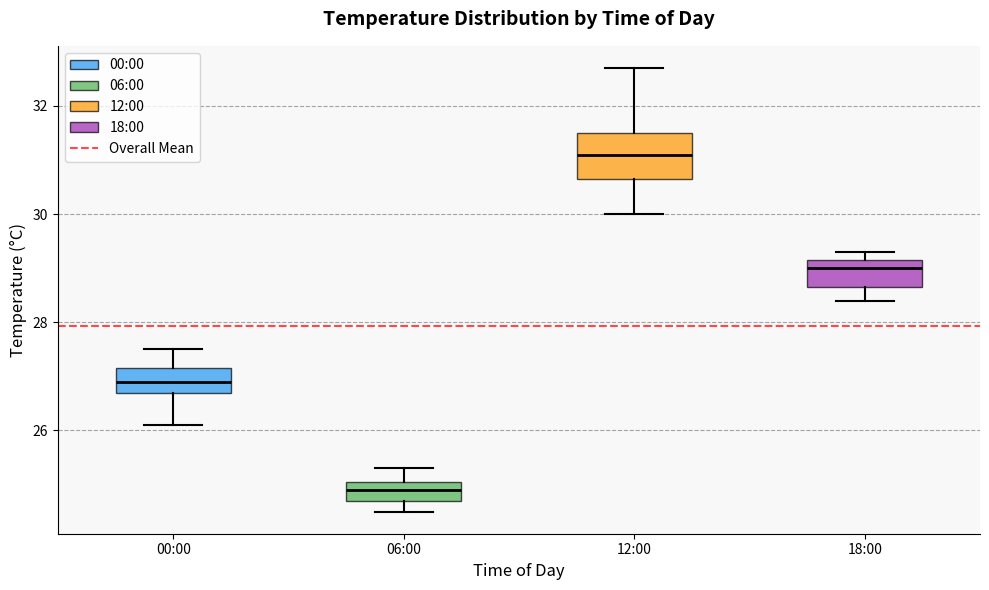

Which box is the tallest, from its lower edge to its upper edge?

12:00